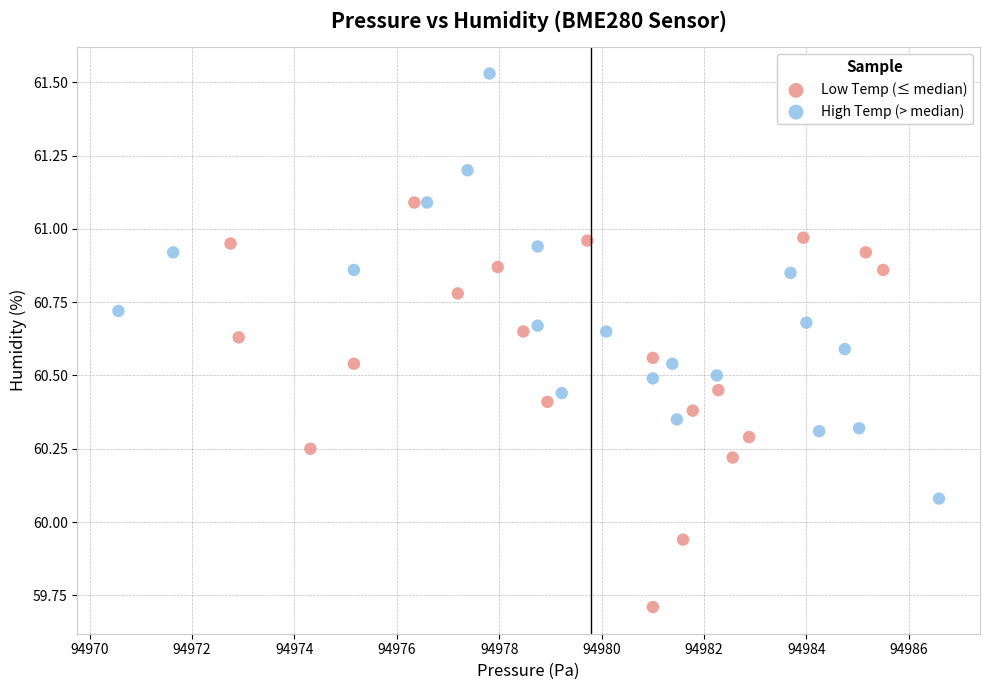

Which series contains the lowest Y value?

Low Temp (≤ median)